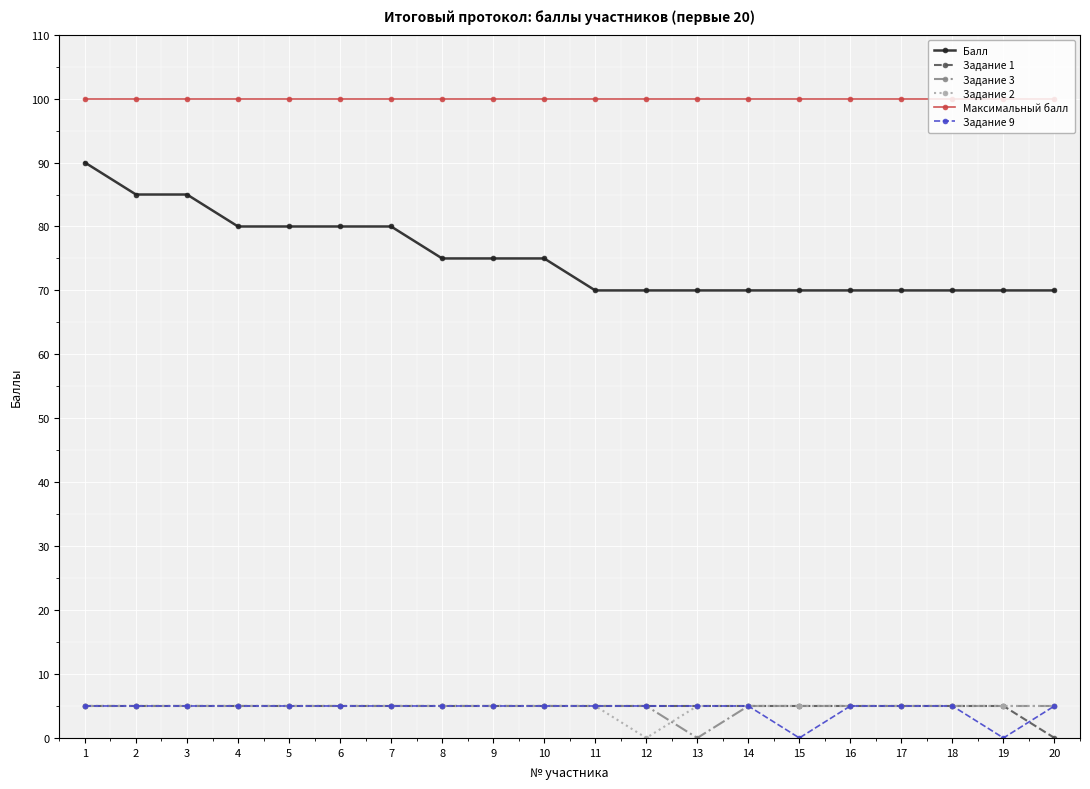

Is the value of Задание 9 at 16 greater than the value of Балл at 18?

No